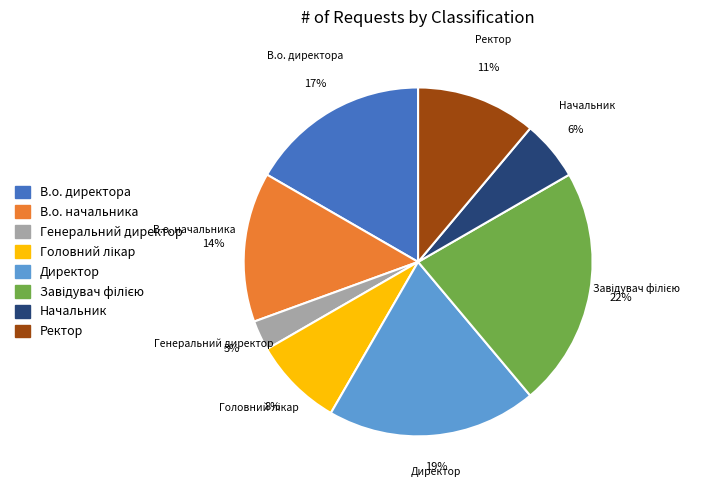

What is the ratio of the value at В.о. директора to the value at Ректор?

1.5